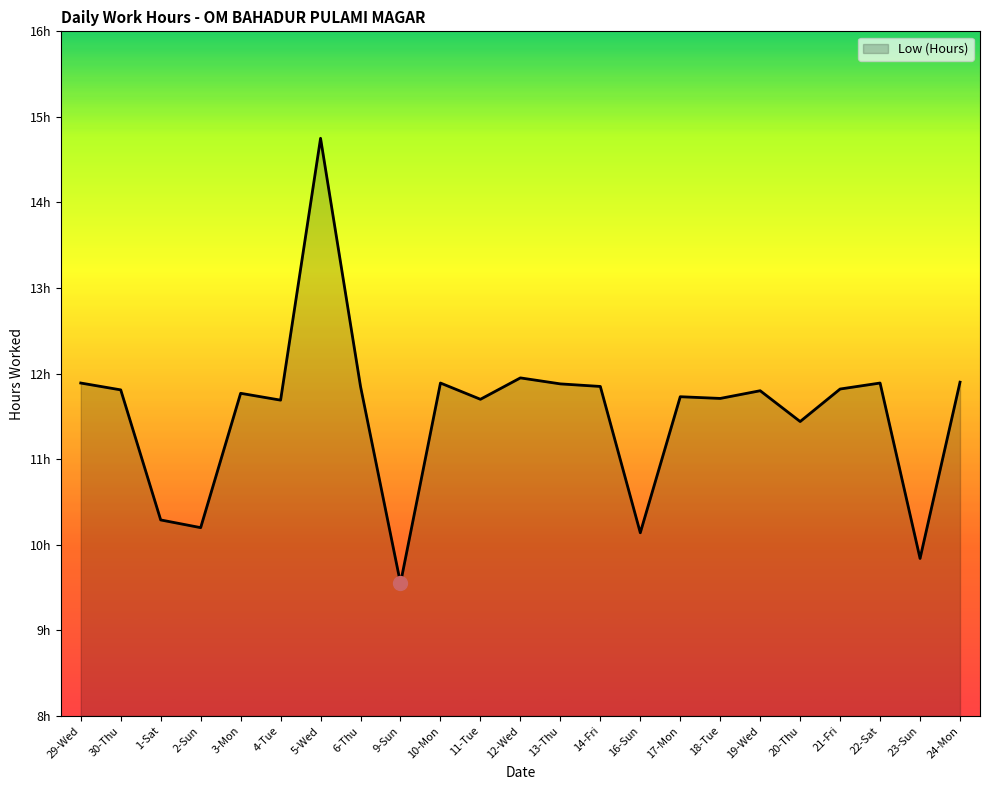

Which label corresponds to the smallest value in the chart?

9-Sun